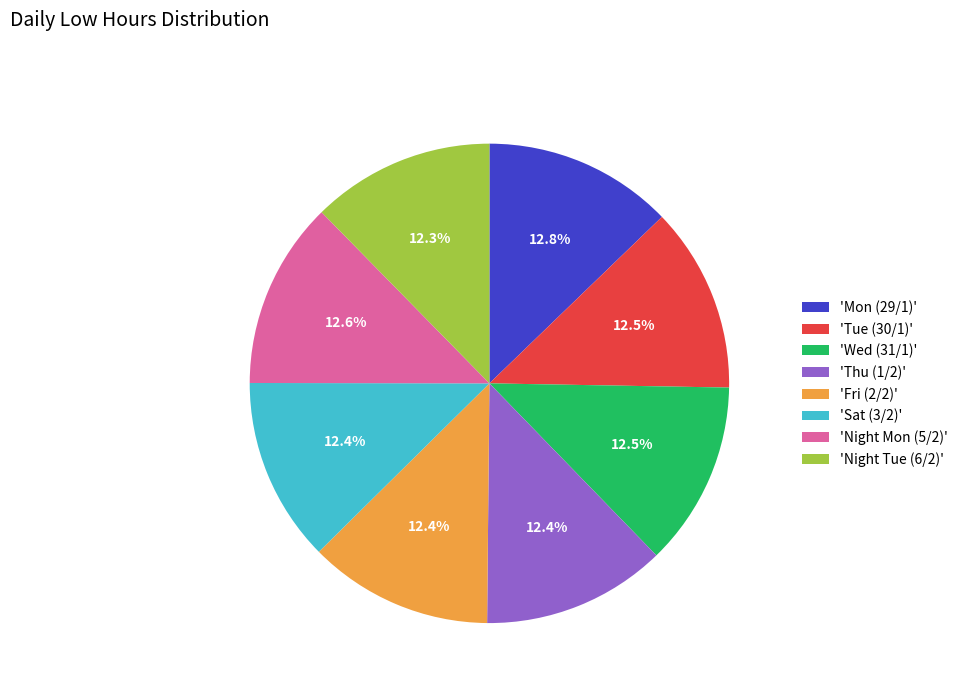

How much of the chart is everything except 'Fri (2/2)'?

87.6%